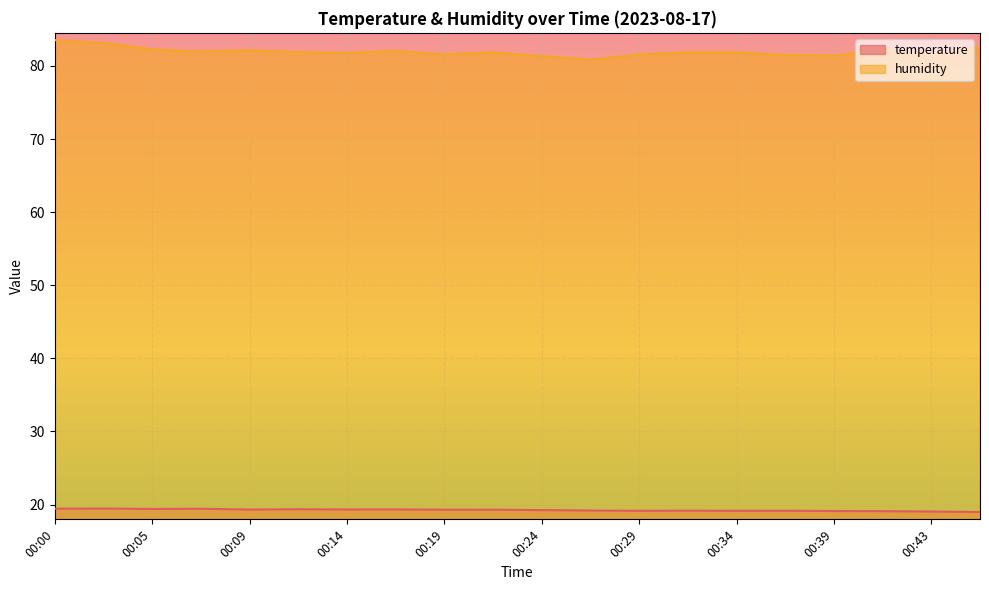

True or false: temperature has a value of 26.2 at 00:41.

False